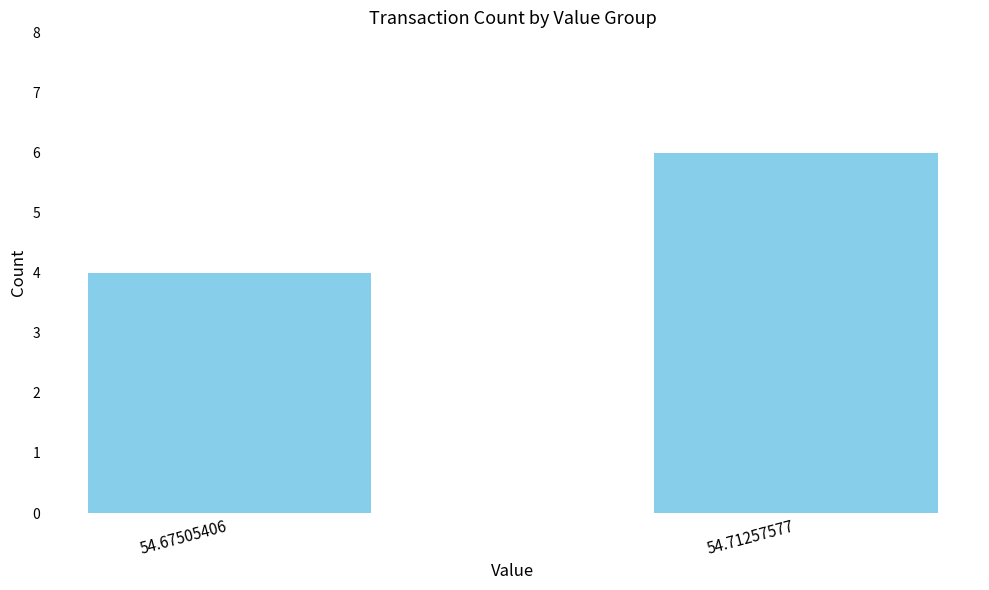

Which has a higher value, 54.67505406 or 54.71257577?

54.71257577